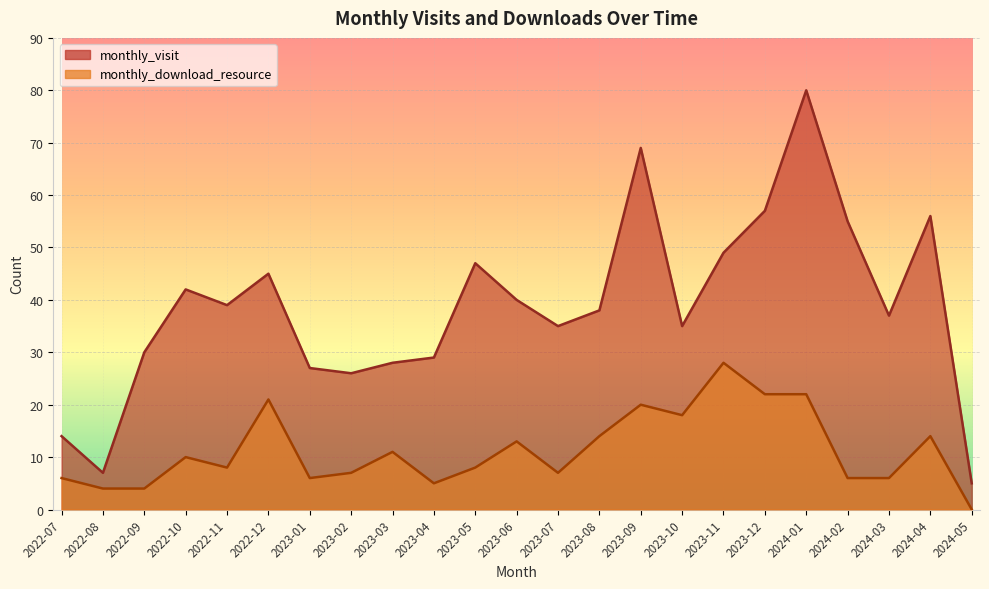

How many data points in monthly_visit are above 38?

11